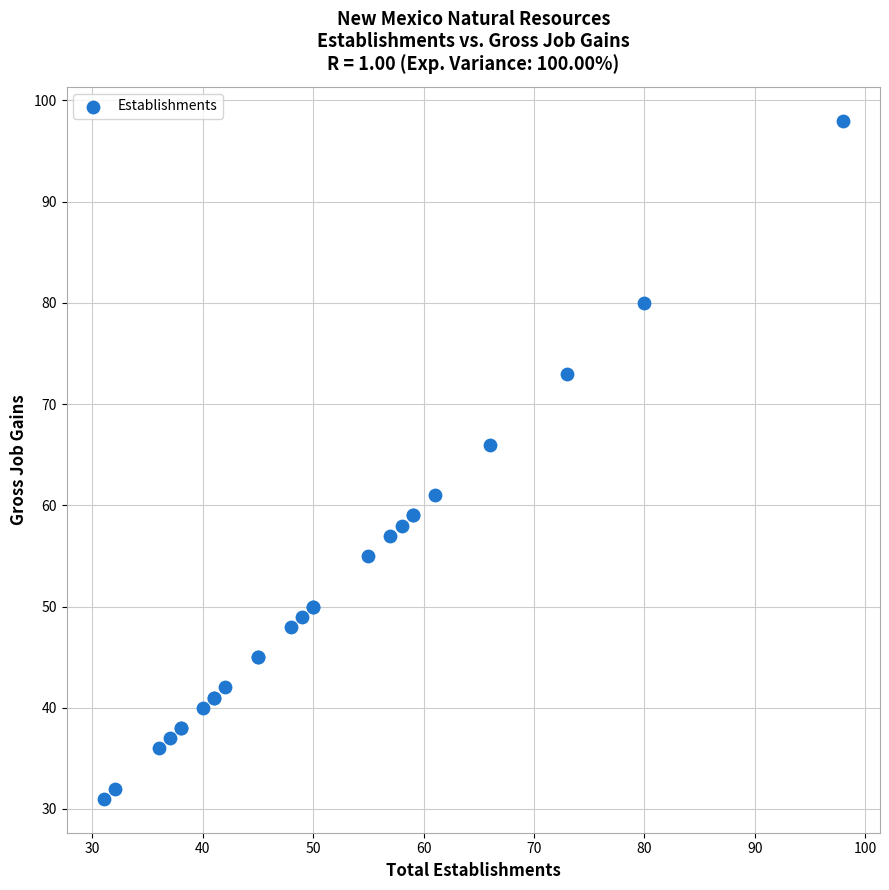

What Y value in the scatter plot is closest to 64?

66